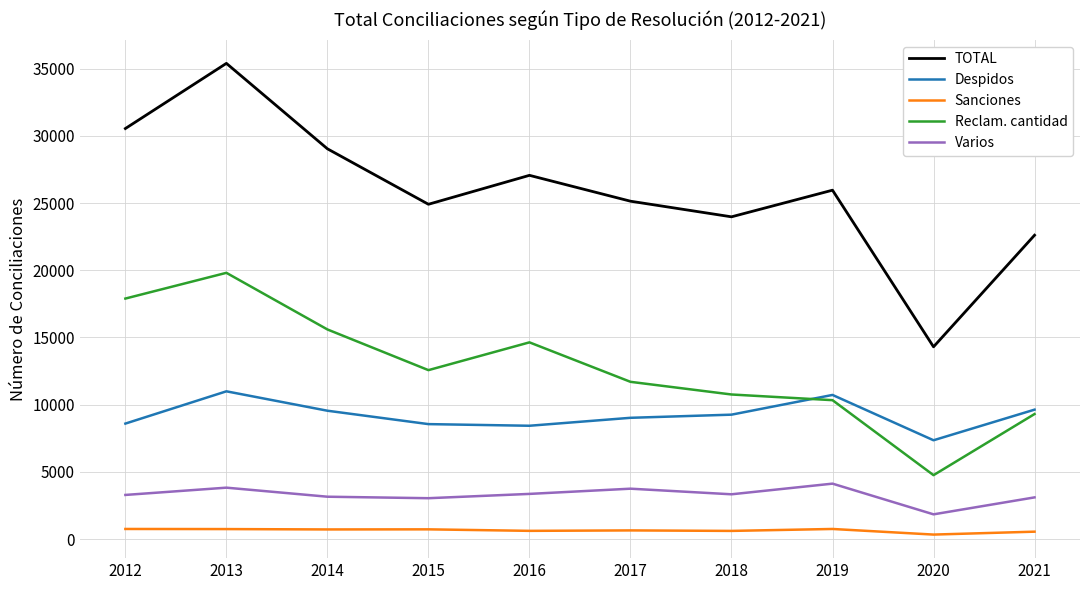

What is the maximum value shown in the chart?

35386